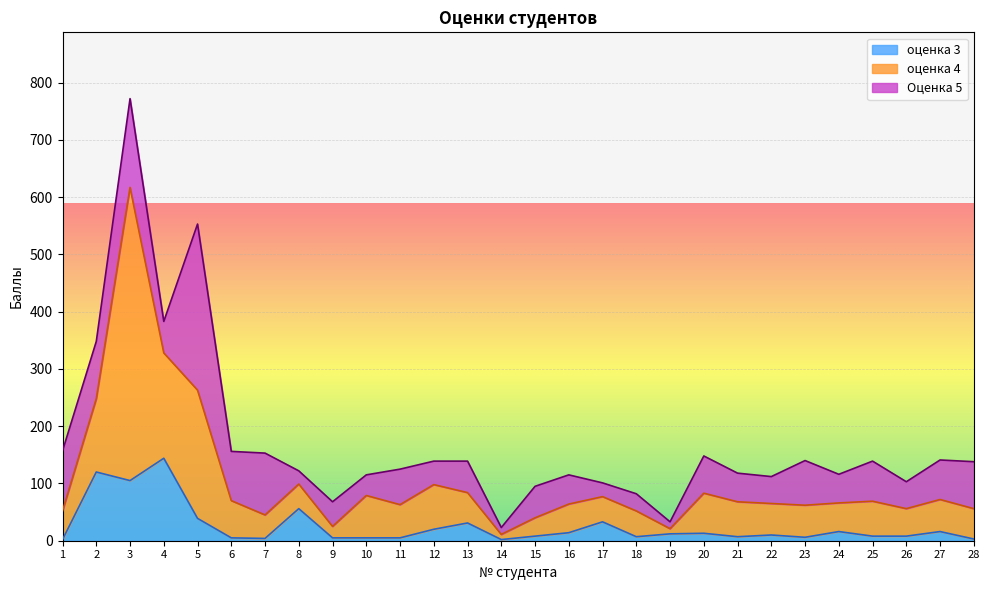

What value does the оценка 4 series have at 26?

48